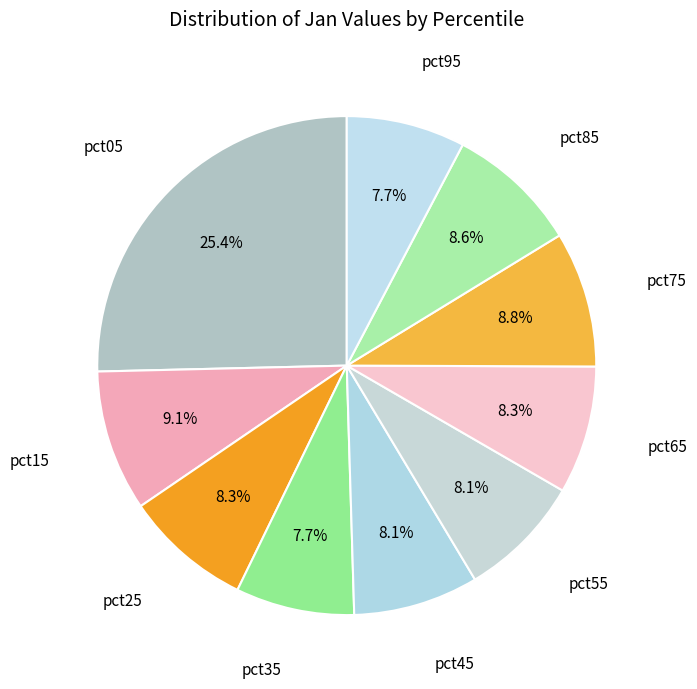

How many segments does this pie chart have?

10